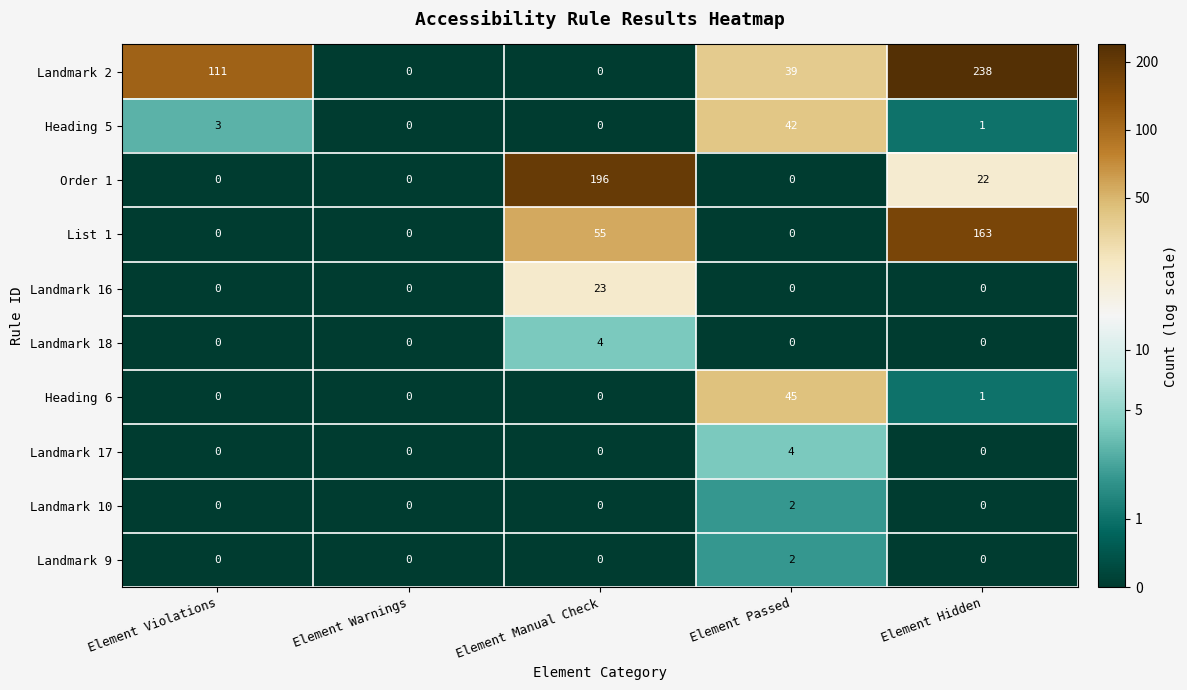

Count the Landmark 18 values in the range 0 to 1.

4